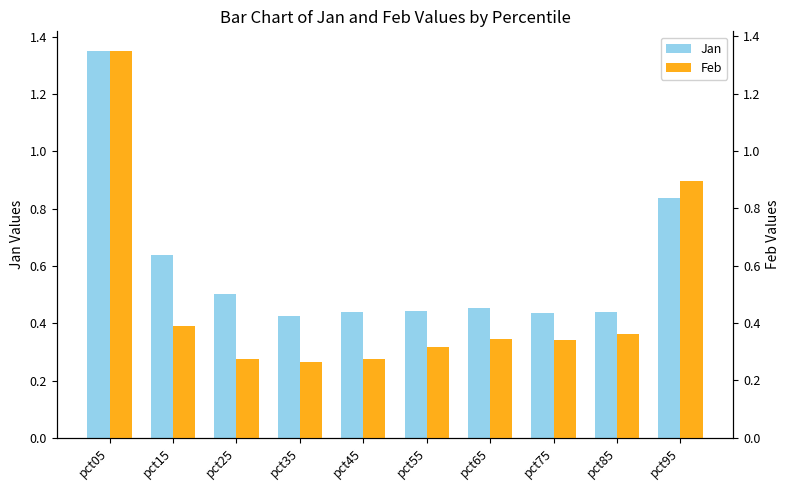

What is the value of the Jan bar at the 2nd from the left?

0.6